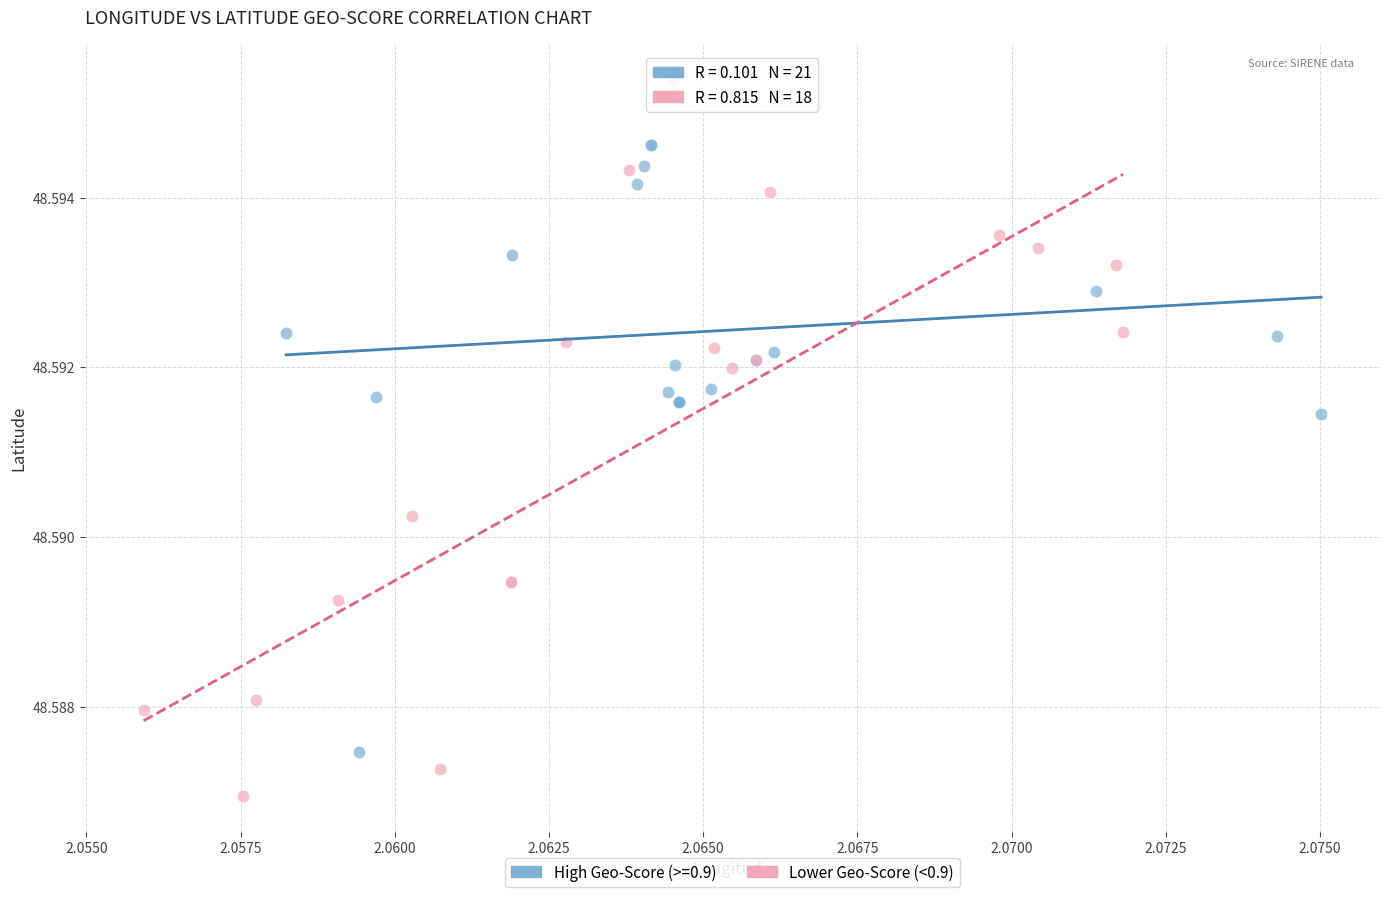

Which series contains the highest Y value?

High Geo-Score (>=0.9)